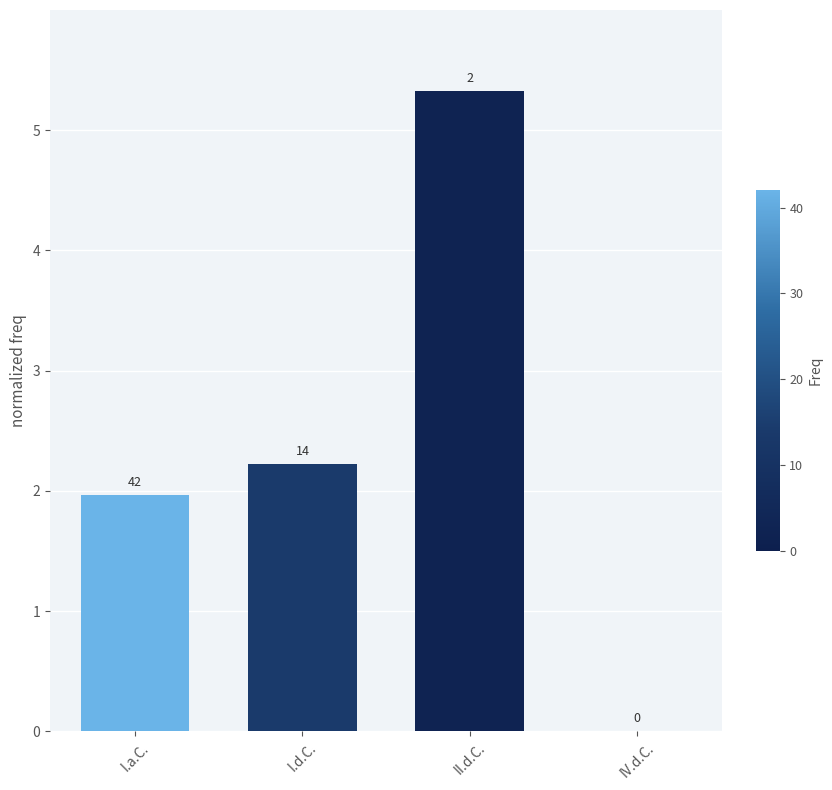

Count the number of values greater than 2.

2